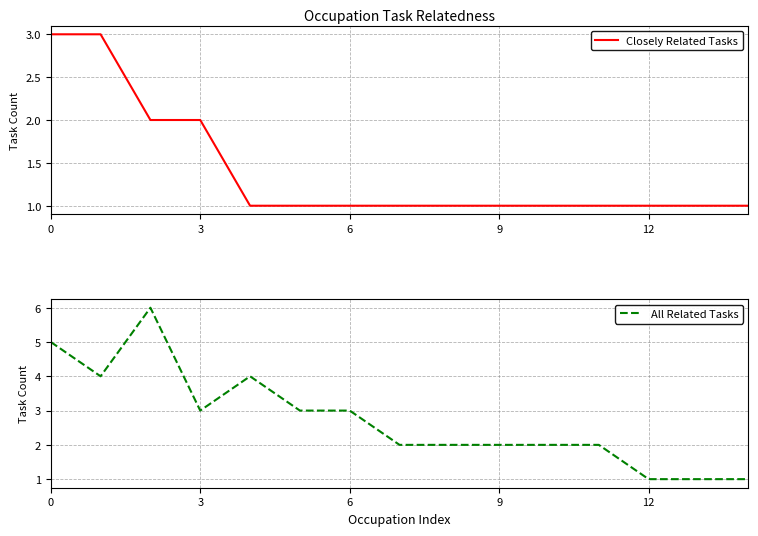

In All Related Tasks, how many points are higher than both neighbors (excluding endpoints)?

2